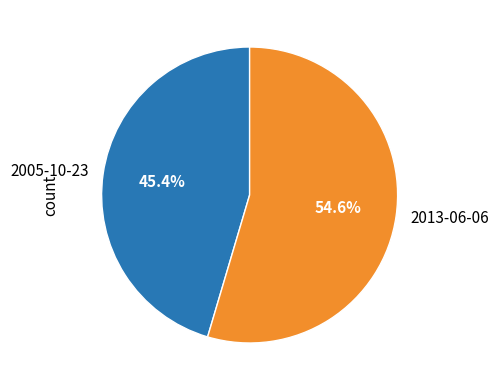

Rank the categories by value from lowest to highest.

2005-10-23, 2013-06-06